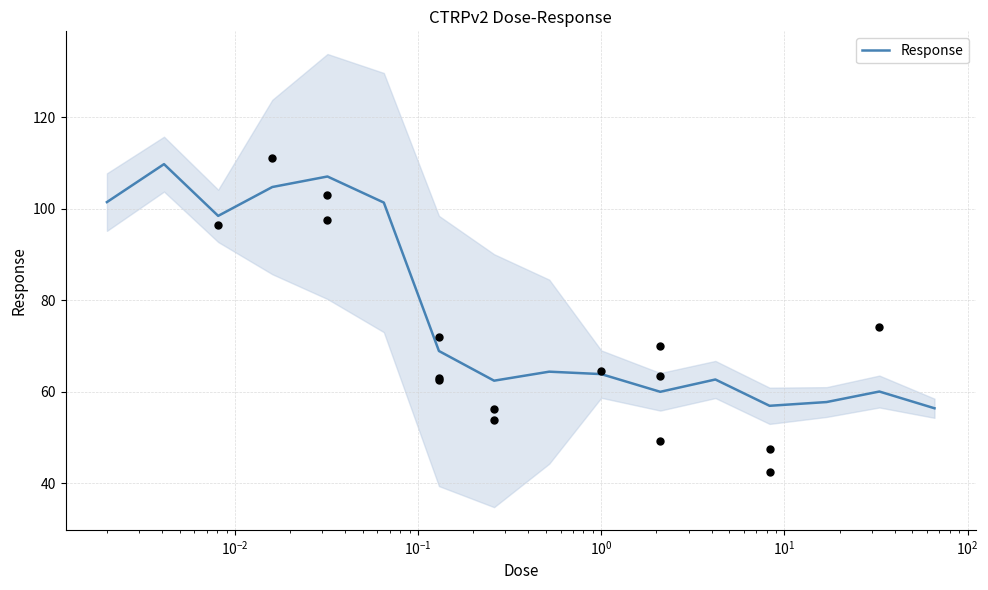

What is the maximum value for Response?

109.8